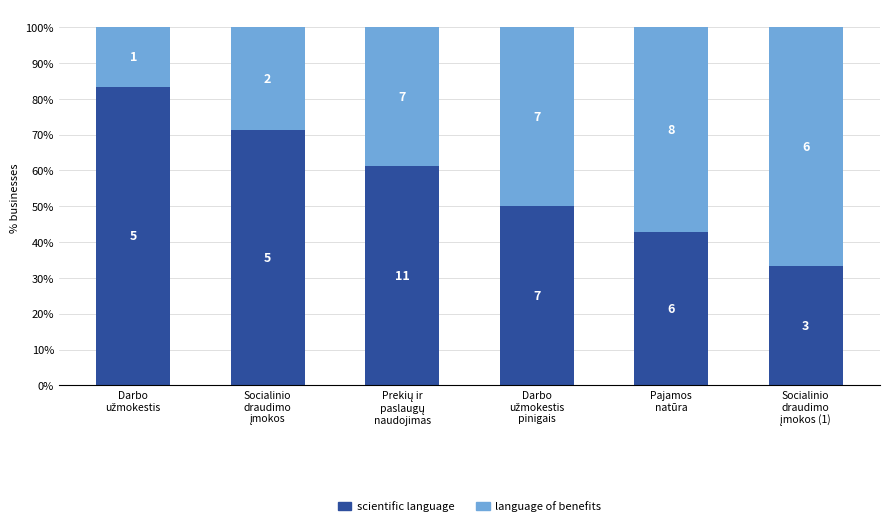

Which series changed the most between Socialinio
draudimo
įmokos and Socialinio
draudimo
įmokos (1)?

scientific language